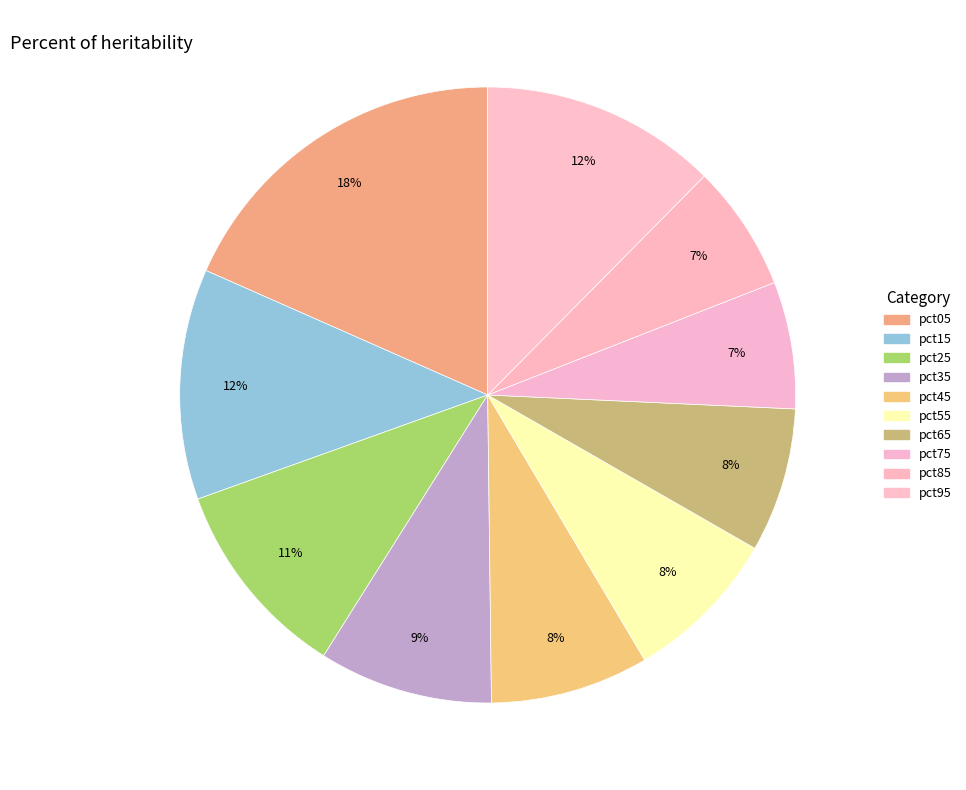

What is the total percentage of pct75 and pct85?

13.3%